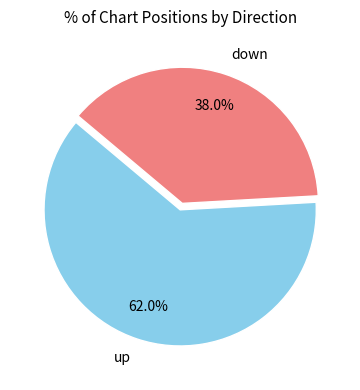

Which slice is the smallest?

down